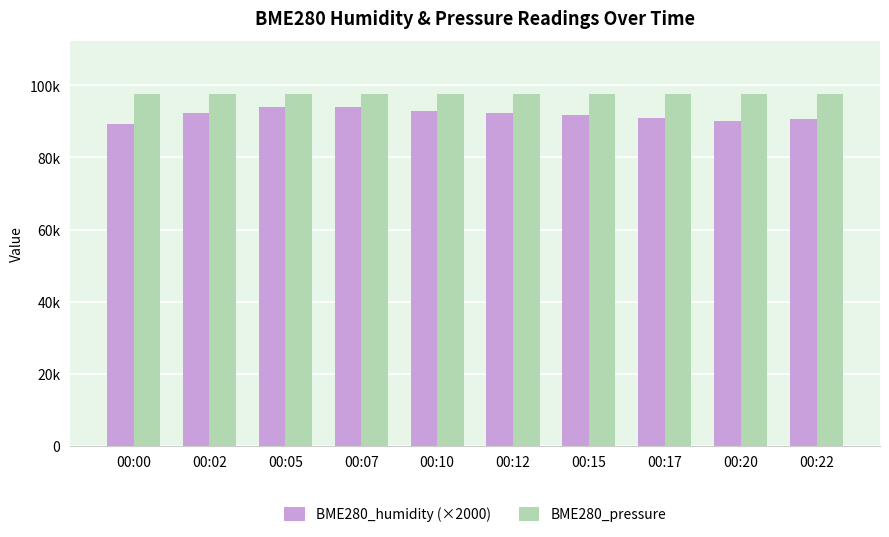

Which category has the lowest value across all series?

00:00